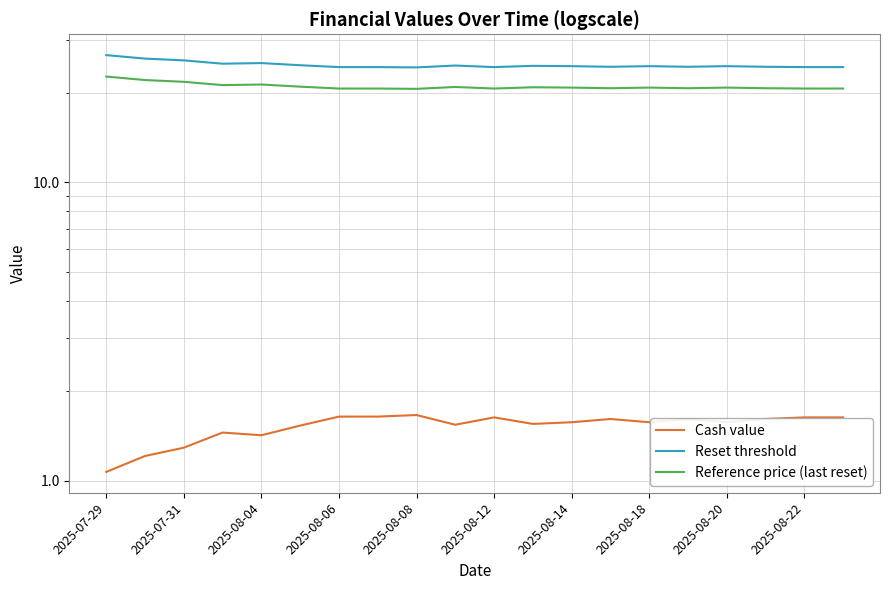

True or false: Reference price (last reset) and Reset threshold cross at least once.

False